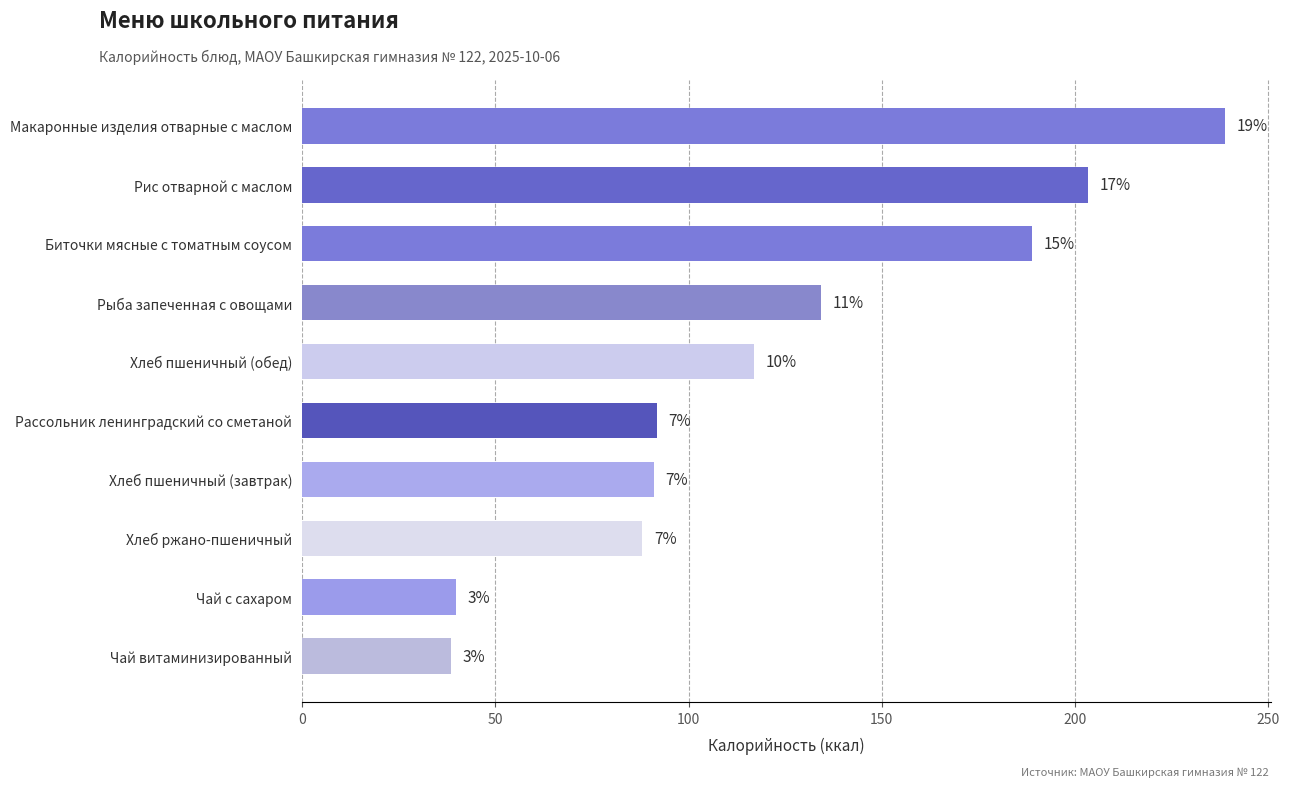

What is the difference between the maximum and minimum values?

200.2